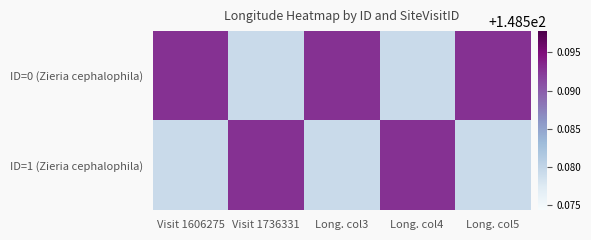

Which series has the largest total across all categories?

ID=0 (Zieria cephalophila)